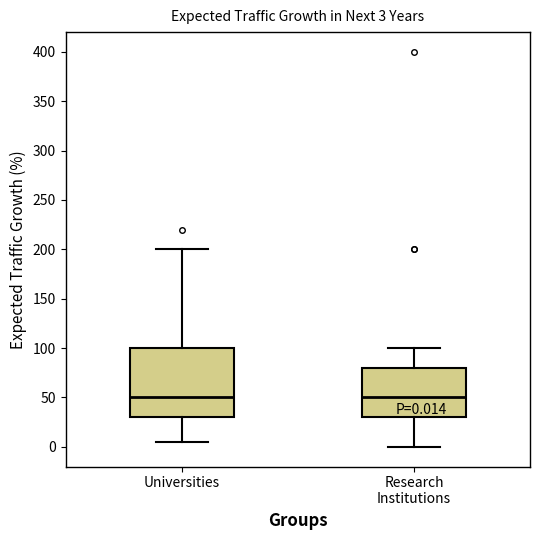

Comparing the boxes themselves (not the whiskers), which one is the tallest?

Universities